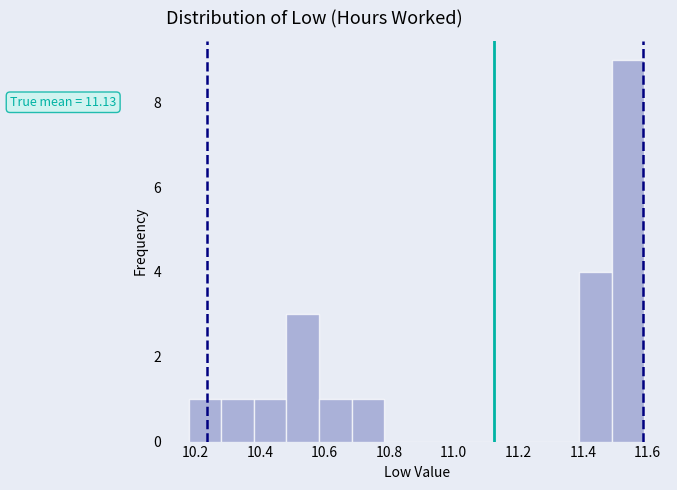

Over which range of the x-axis is the bar tallest?

11.48 to 11.60